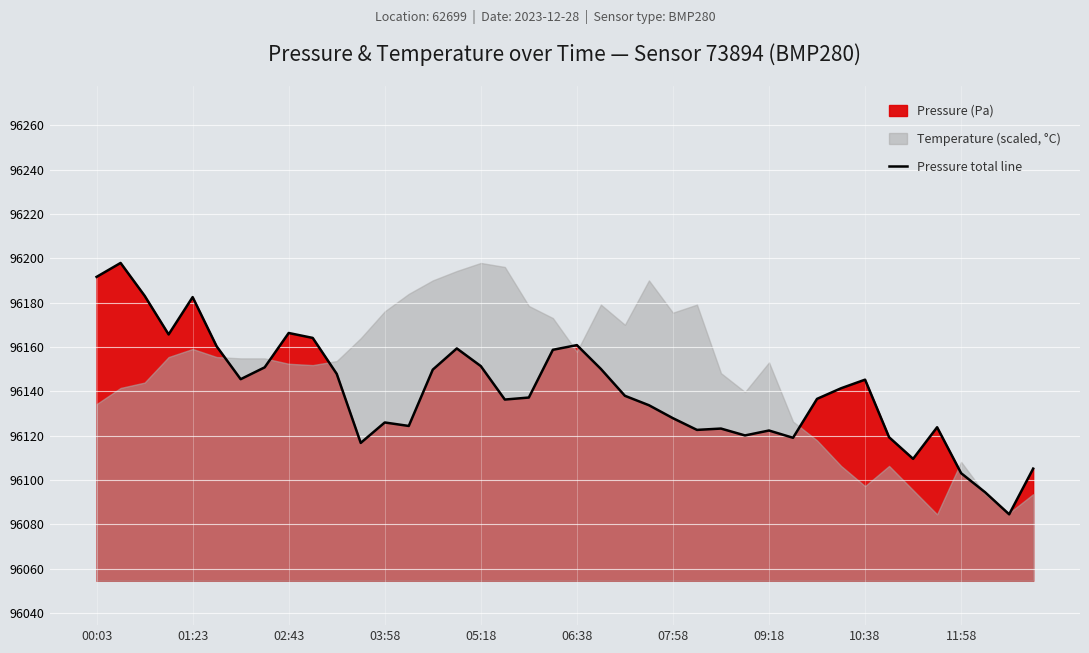

Does the chart display data point markers on the line(s)?

No